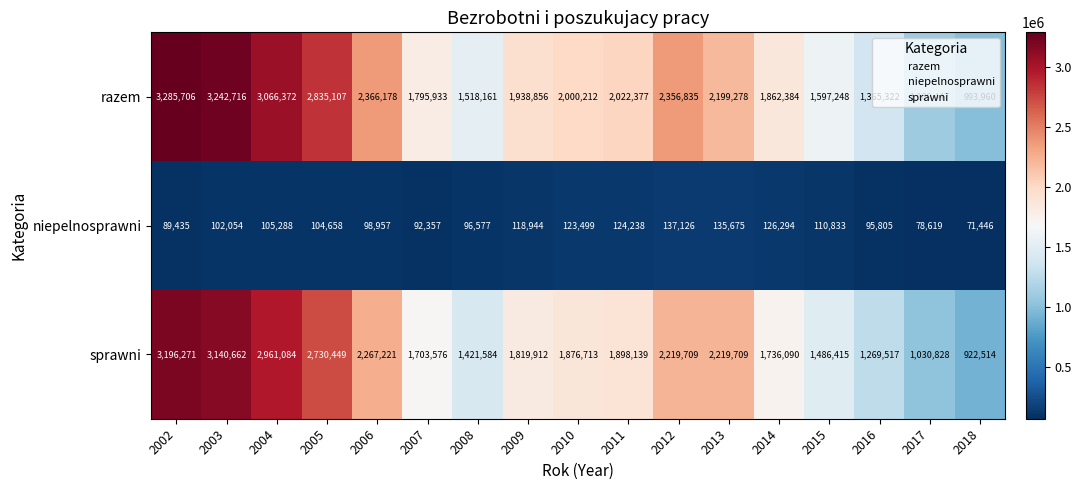

At how many categories does at least one series exceed 282870?

17